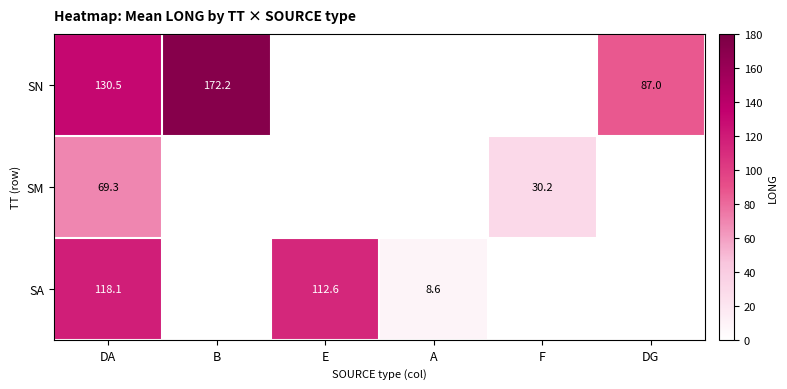

Is it true that SN equals 172.2 at B?

True